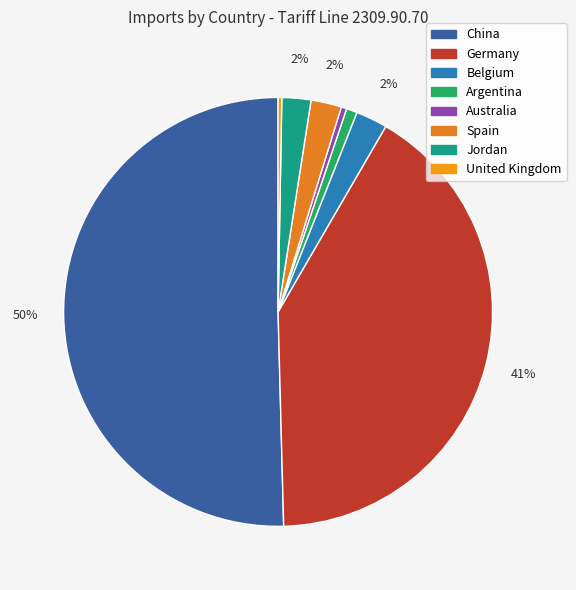

Which category has the biggest portion of the pie?

China